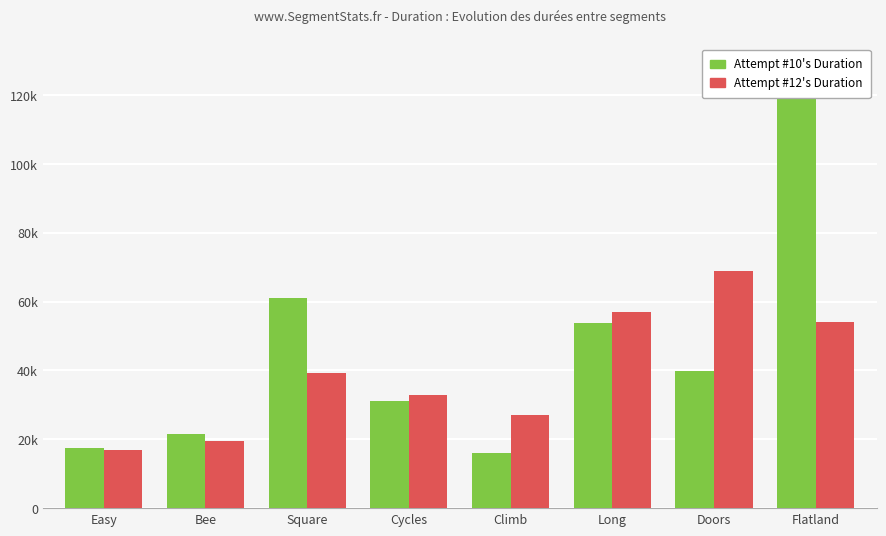

What is the sum of the Attempt #12's Duration (ms) values at Square and Long?

96267